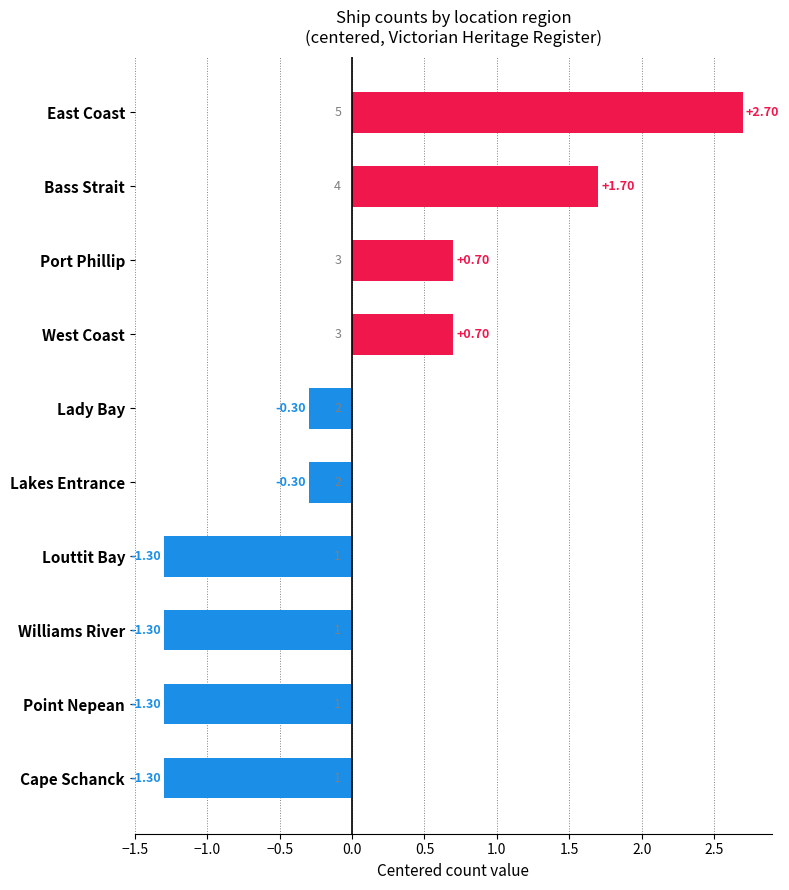

What is the change in value from Port Phillip to Louttit Bay?

-2.0